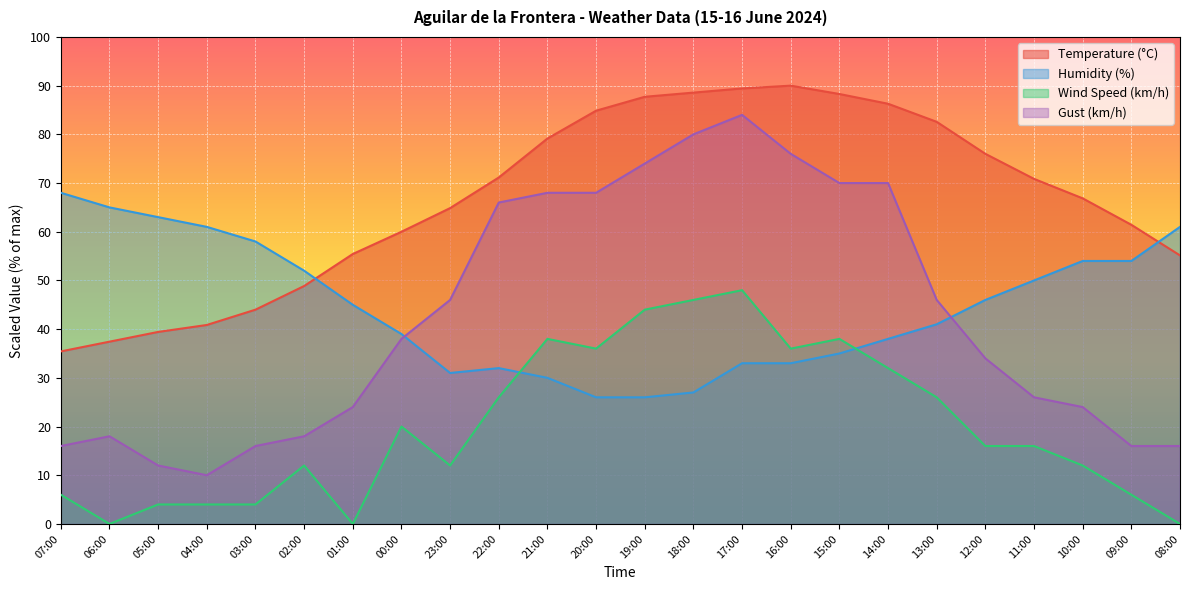

What is the difference between the maximum and second lowest values in the Wind Speed (km/h) series?

48.0